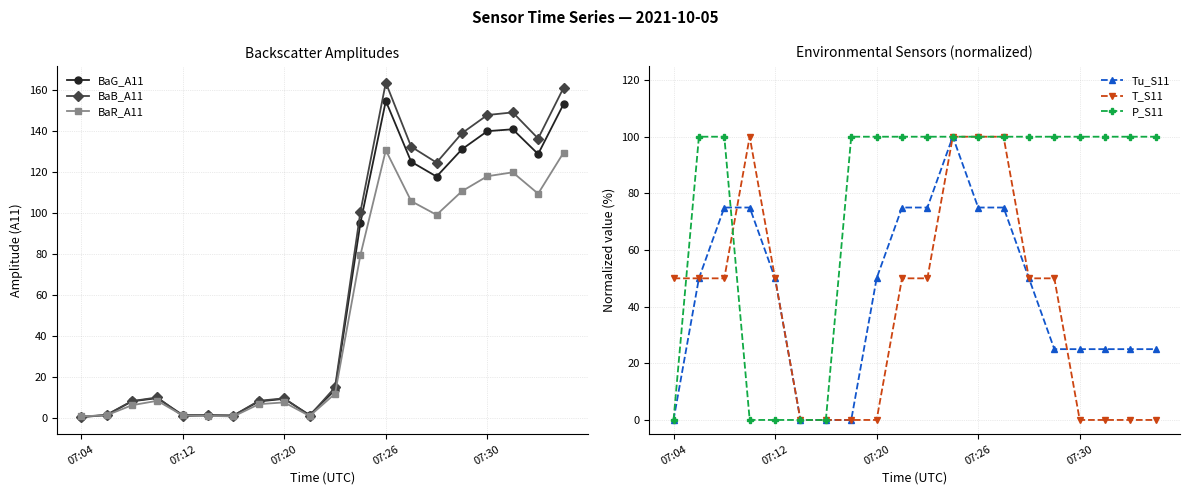

In BaB_A11, how many points are lower than both neighbors (excluding endpoints)?

5